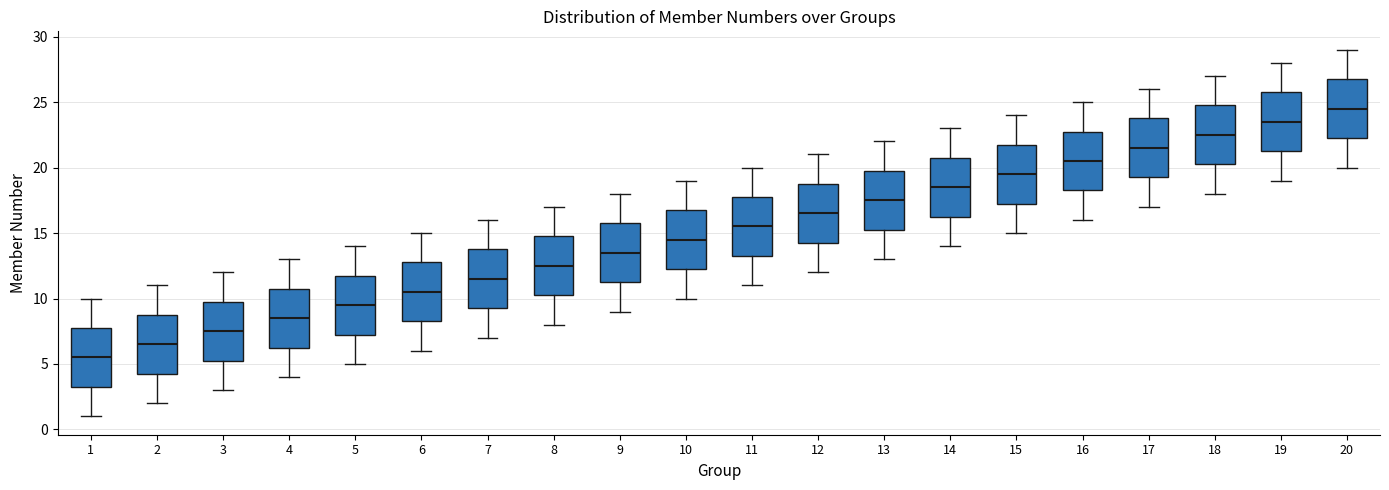

Reading left to right, read every box against the y-axis: the position of its median line, the range the box covers, and the ends of its whiskers. The values are not printed on the chart, so give them approximately, as read against the axis.

1: median 5.5, box 3.5 to 8.0, whiskers 1.0 to 10.0
2: median 6.5, box 4.5 to 9.0, whiskers 2.0 to 11.0
3: median 7.5, box 5.5 to 10.0, whiskers 3.0 to 12.0
4: median 8.5, box 6.5 to 11.0, whiskers 4.0 to 13.0
5: median 9.5, box 7.5 to 12.0, whiskers 5.0 to 14.0
6: median 10.5, box 8.5 to 13.0, whiskers 6.0 to 15.0
7: median 11.5, box 9.5 to 14.0, whiskers 7.0 to 16.0
8: median 12.5, box 10.5 to 15.0, whiskers 8.0 to 17.0
9: median 13.5, box 11.5 to 16.0, whiskers 9.0 to 18.0
10: median 14.5, box 12.5 to 17.0, whiskers 10.0 to 19.0
11: median 15.5, box 13.5 to 18.0, whiskers 11.0 to 20.0
12: median 16.5, box 14.5 to 19.0, whiskers 12.0 to 21.0
13: median 17.5, box 15.5 to 20.0, whiskers 13.0 to 22.0
14: median 18.5, box 16.5 to 21.0, whiskers 14.0 to 23.0
15: median 19.5, box 17.5 to 22.0, whiskers 15.0 to 24.0
16: median 20.5, box 18.5 to 23.0, whiskers 16.0 to 25.0
17: median 21.5, box 19.5 to 24.0, whiskers 17.0 to 26.0
18: median 22.5, box 20.5 to 25.0, whiskers 18.0 to 27.0
19: median 23.5, box 21.5 to 26.0, whiskers 19.0 to 28.0
20: median 24.5, box 22.5 to 27.0, whiskers 20.0 to 29.0